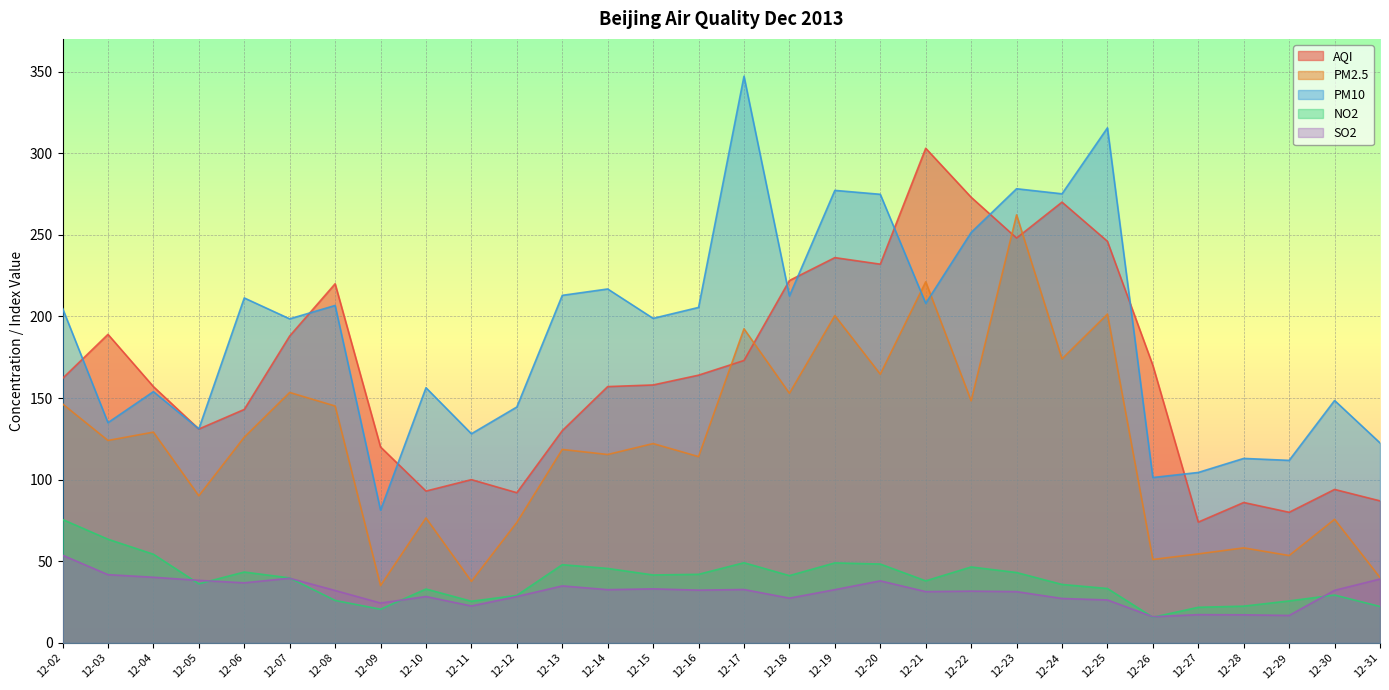

Which label corresponds to the largest value in the chart?

12-17